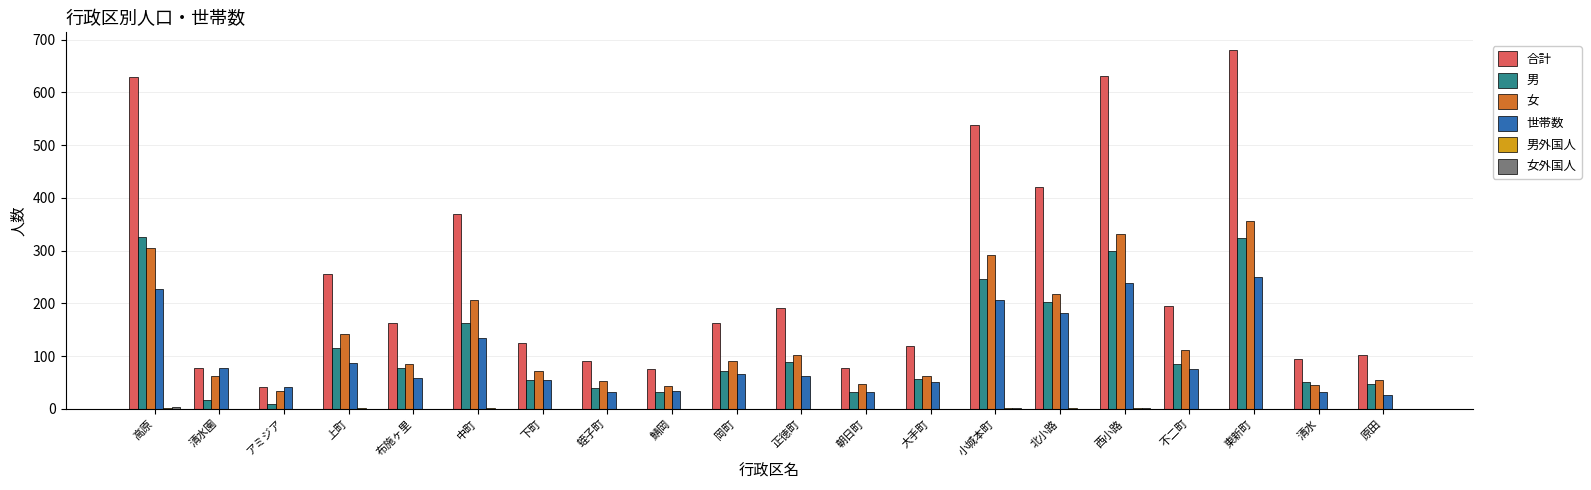

The 女 series shows 29 at 原田. True or false?

False